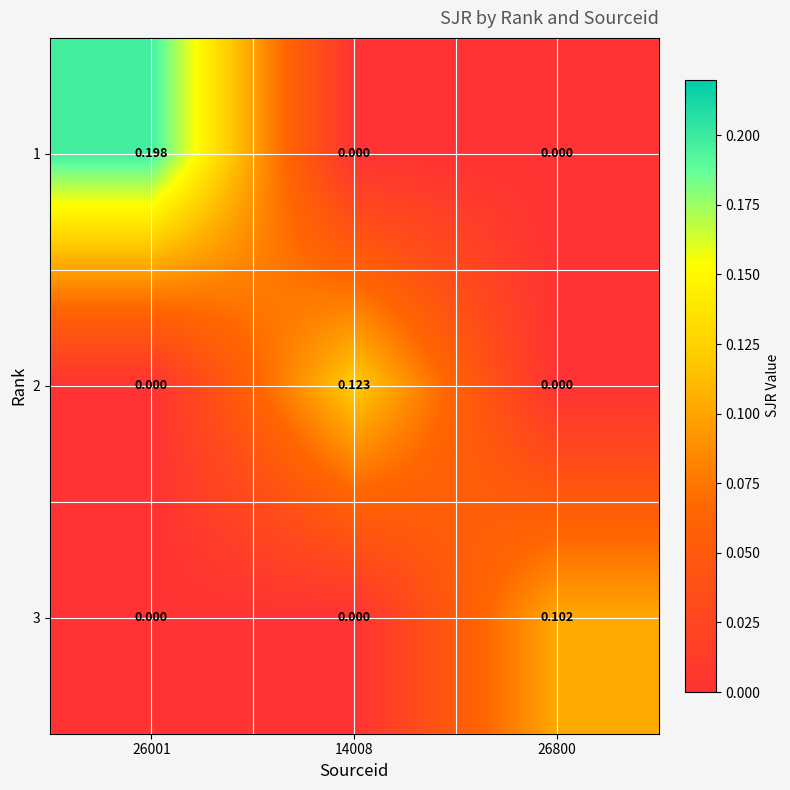

Is the value of 3 at 26001 greater than the value of 1 at 26001?

No